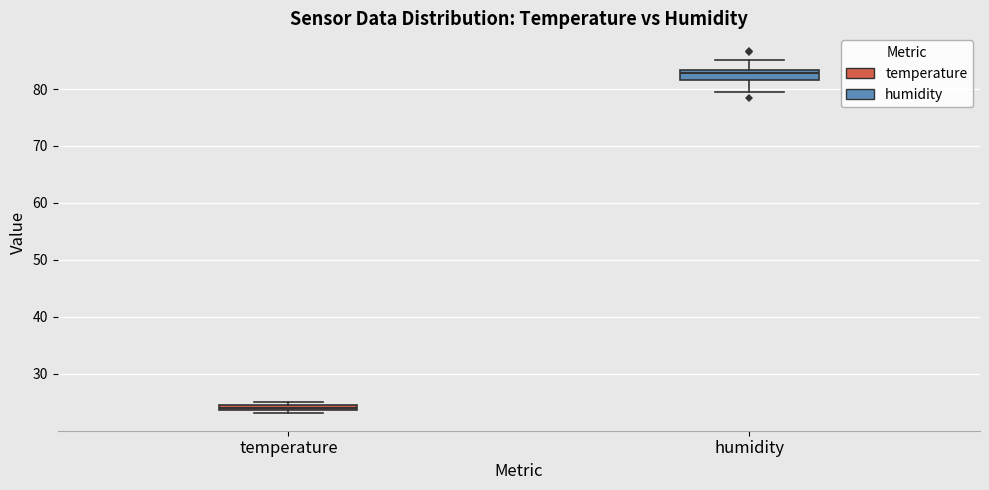

Where is the upper edge of the box for temperature on the y-axis? The values are not printed on the chart, so give them approximately, as read against the axis.

25